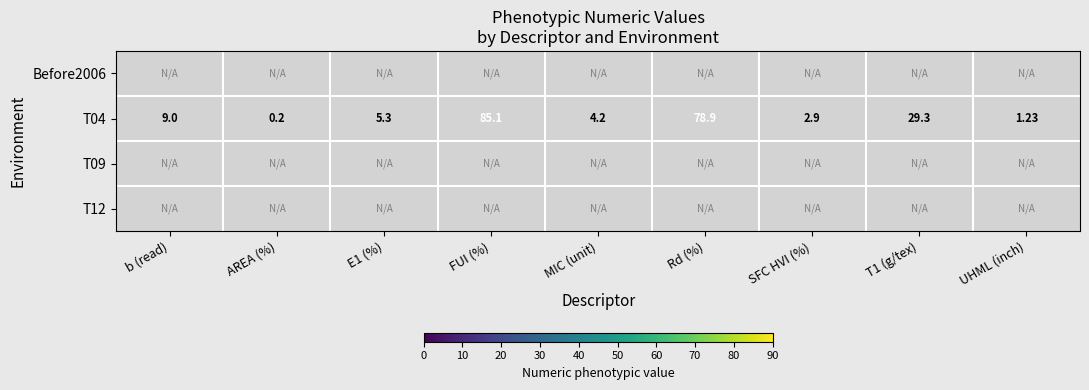

Is it true that T04 equals 9.0 at b (read)?

True